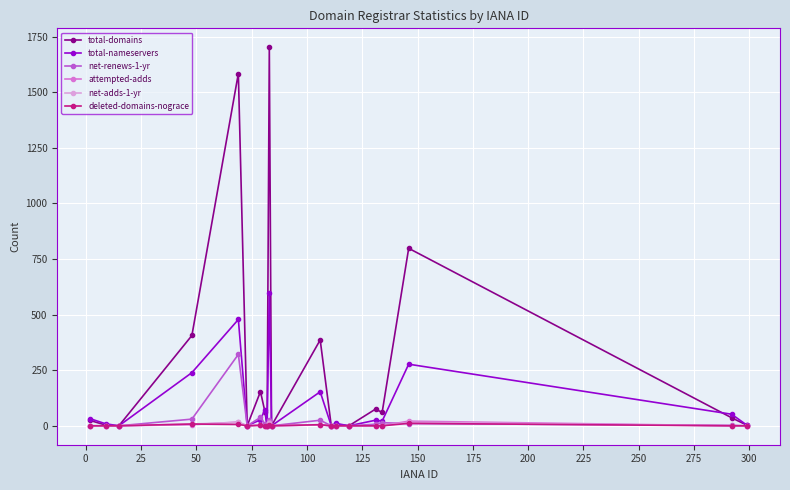

True or false: net-renews-1-yr has more than 0 interior local peaks.

True